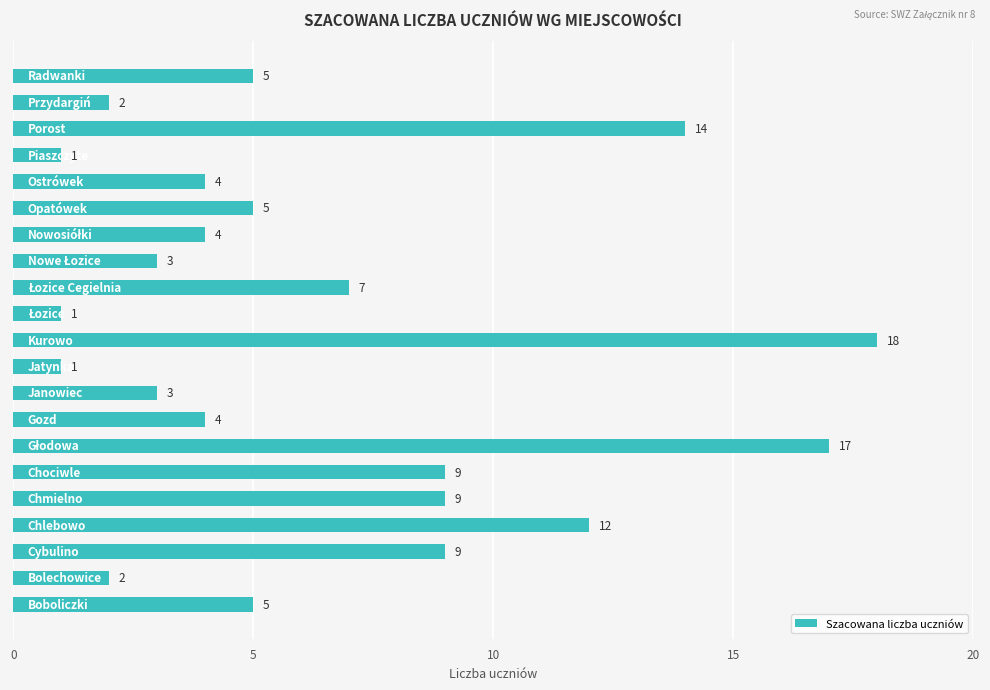

How many series are shown in this chart?

1